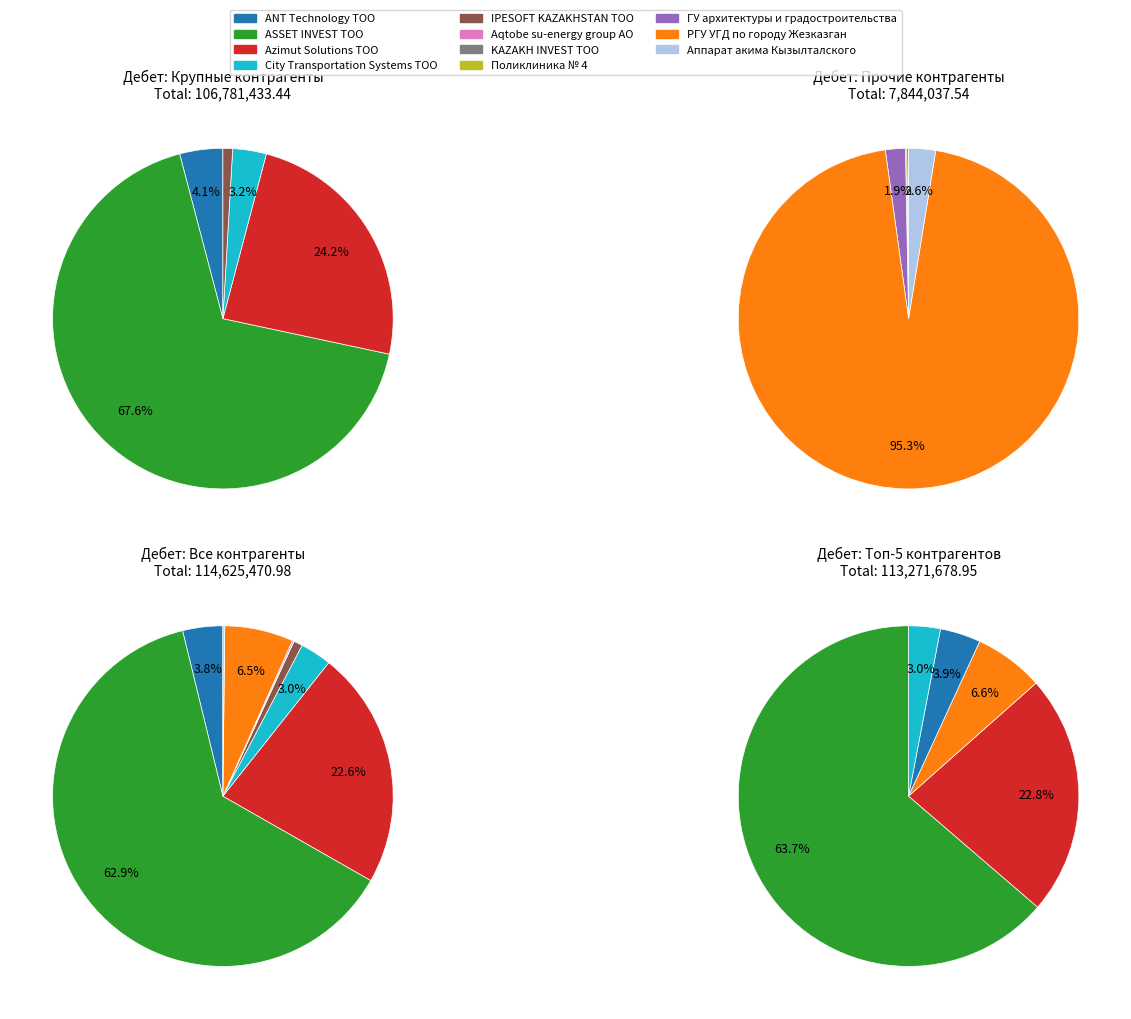

What is the total percentage of Aqtobe su-energy group АО and ASSET INVEST ТОО?

62.9%